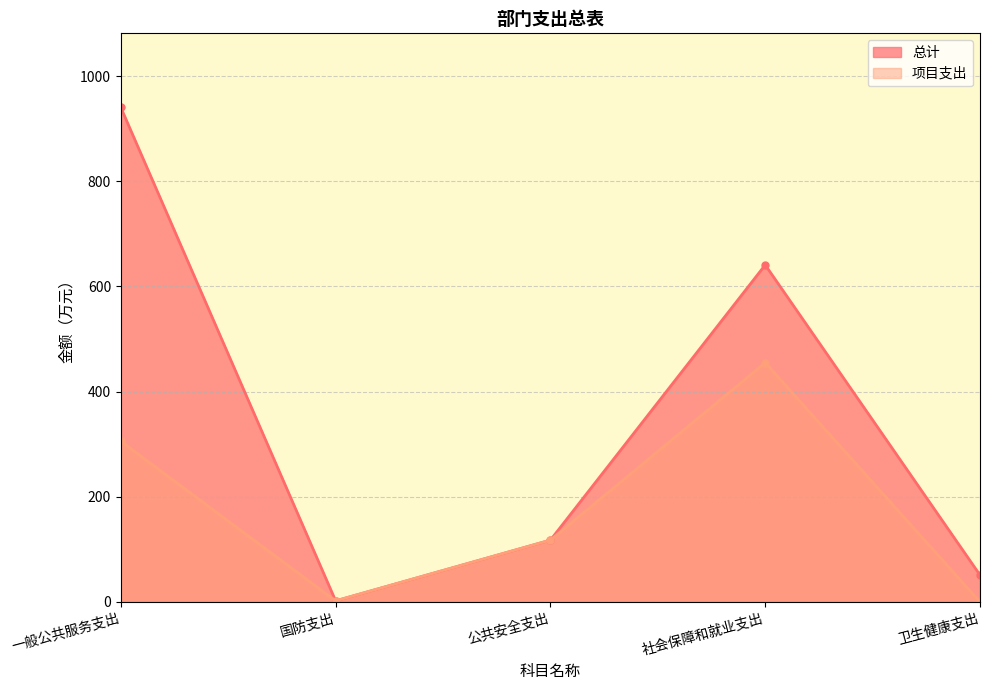

Reading left to right, list all the values displayed in this chart.

总计: 一般公共服务支出=940.2	国防支出=2.0	公共安全支出=117.5	社会保障和就业支出=640.8	卫生健康支出=51.0
项目支出: 一般公共服务支出=305.5	国防支出=2.0	公共安全支出=117.5	社会保障和就业支出=455.0	卫生健康支出=0.0